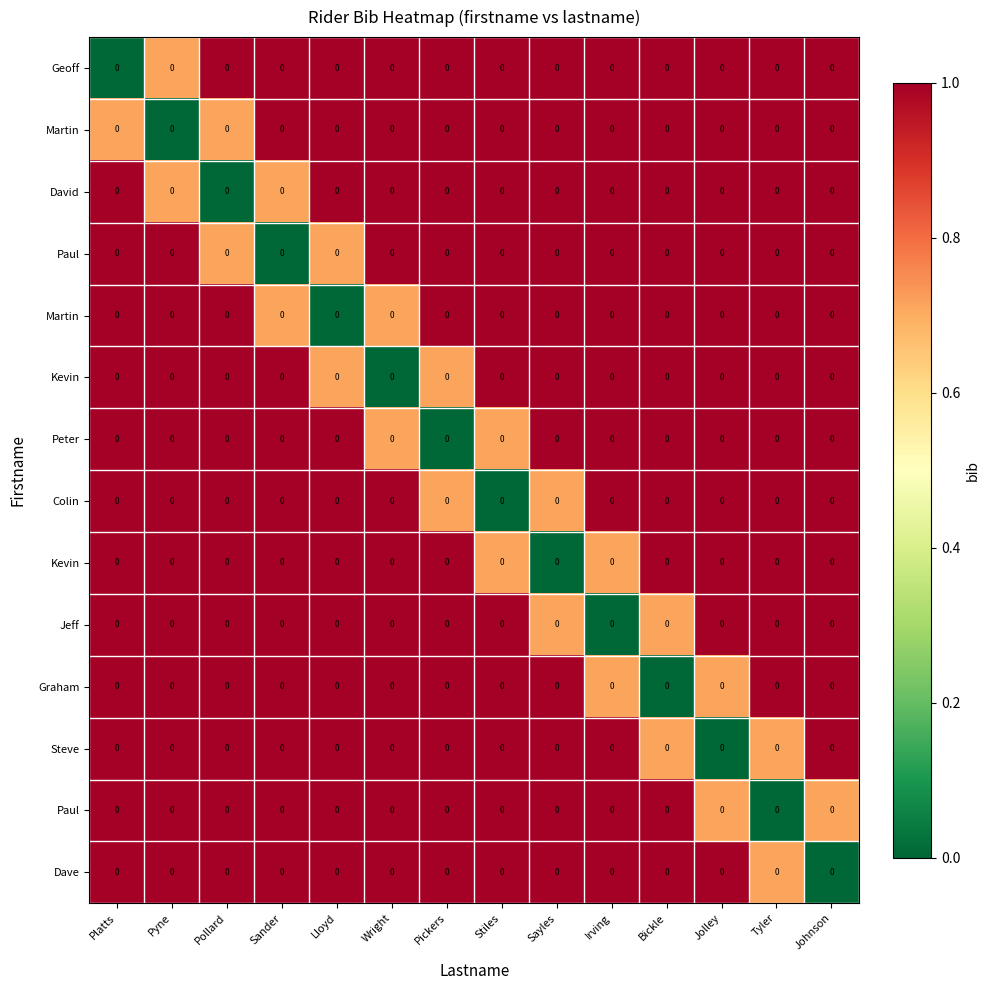

At how many categories does at least one series exceed 4?

14